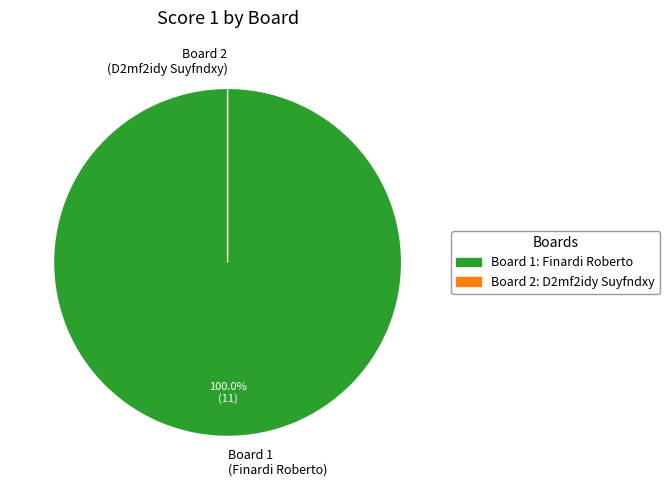

To the nearest percent, what percentage of the pie is Board 1?

100%